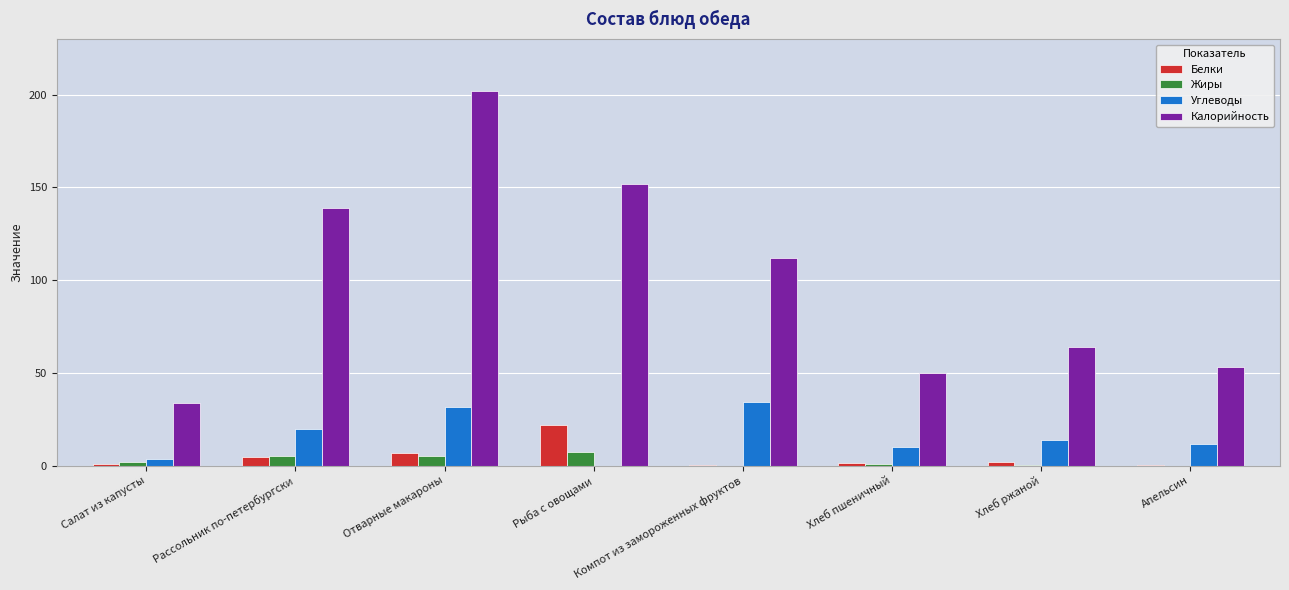

Which label corresponds to the largest value in the chart?

Отварные макароны